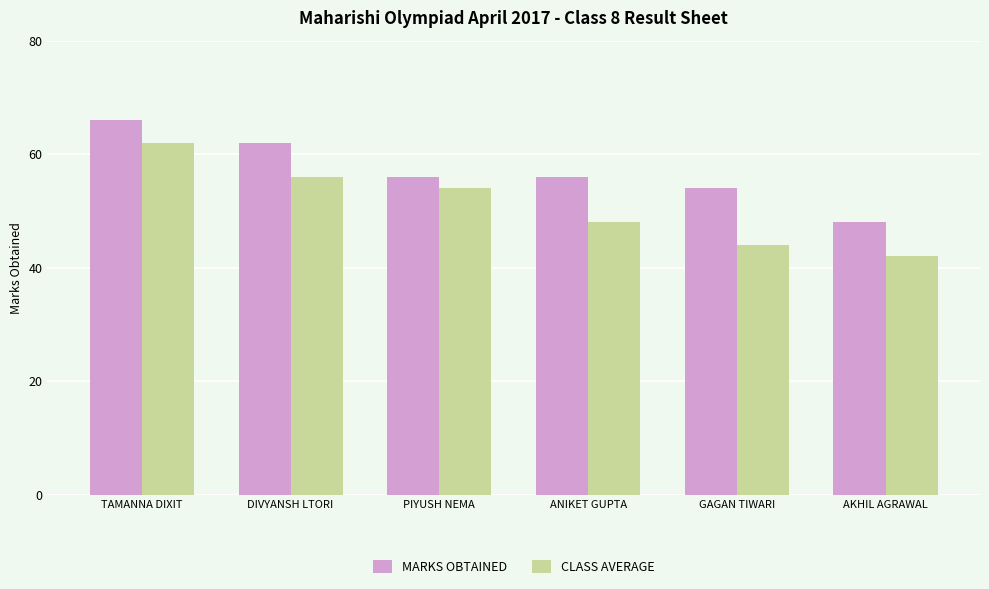

Which series has the largest range (max minus min)?

CLASS AVERAGE